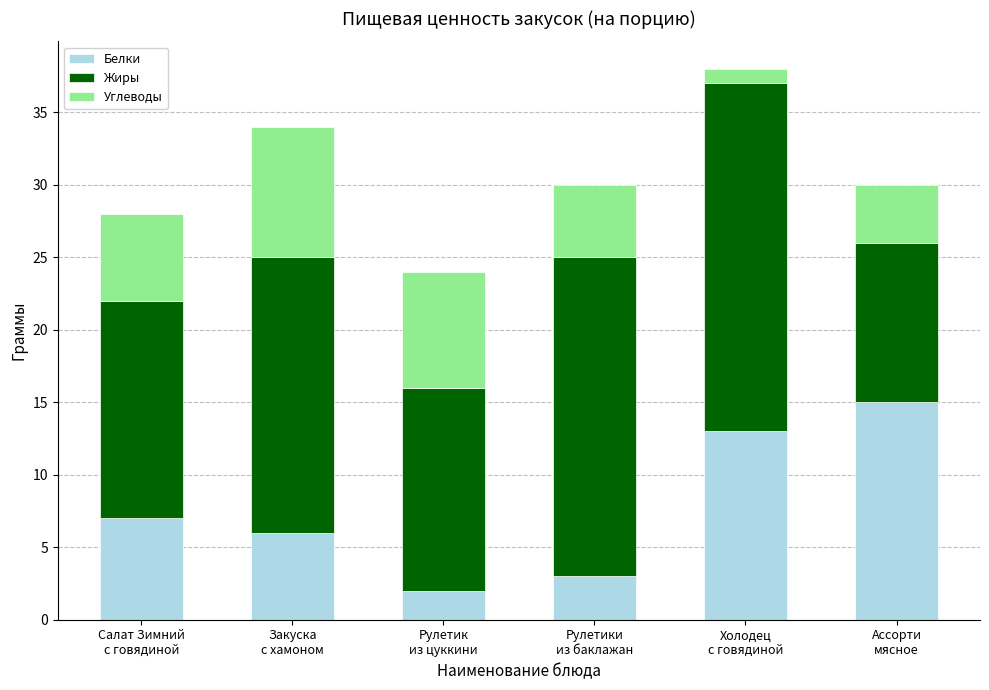

Reading left to right, list the values for the Белки series.

7	6	2	3	13	15